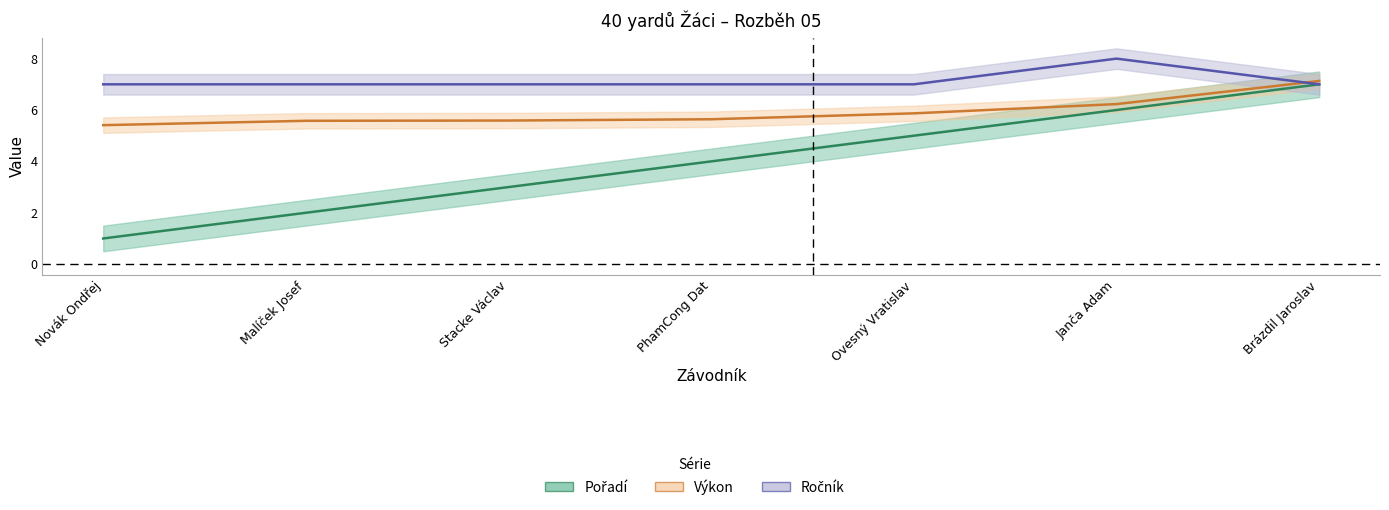

What is the total value across all series at Brázdil Jaroslav?

21.1